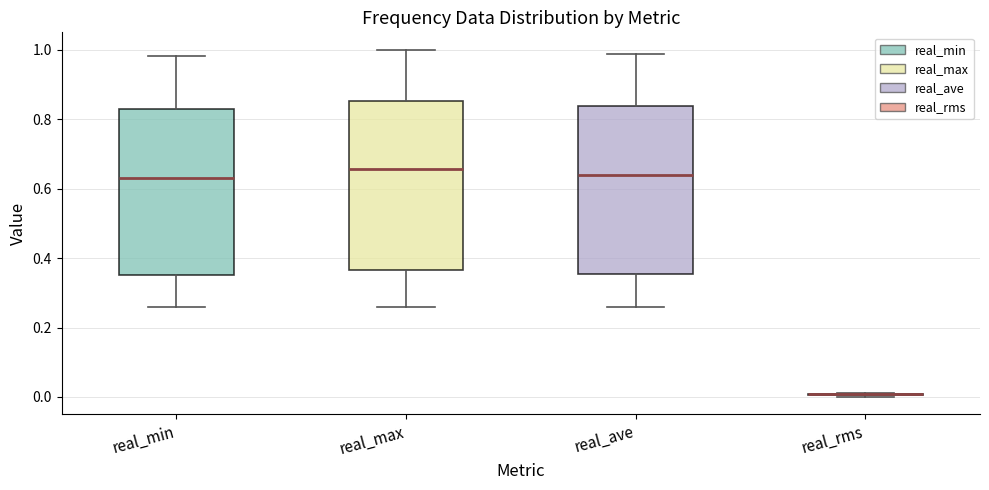

Reading left to right, read every box against the y-axis: the position of its median line, the range the box covers, and the ends of its whiskers. The values are not printed on the chart, so give them approximately, as read against the axis.

real_min: median 0.64, box 0.36 to 0.82, whiskers 0.26 to 0.98
real_max: median 0.66, box 0.36 to 0.86, whiskers 0.26 to 1.00
real_ave: median 0.64, box 0.36 to 0.84, whiskers 0.26 to 0.98
real_rms: box collapsed to a line at 0.00, whiskers 0.00 to 0.02